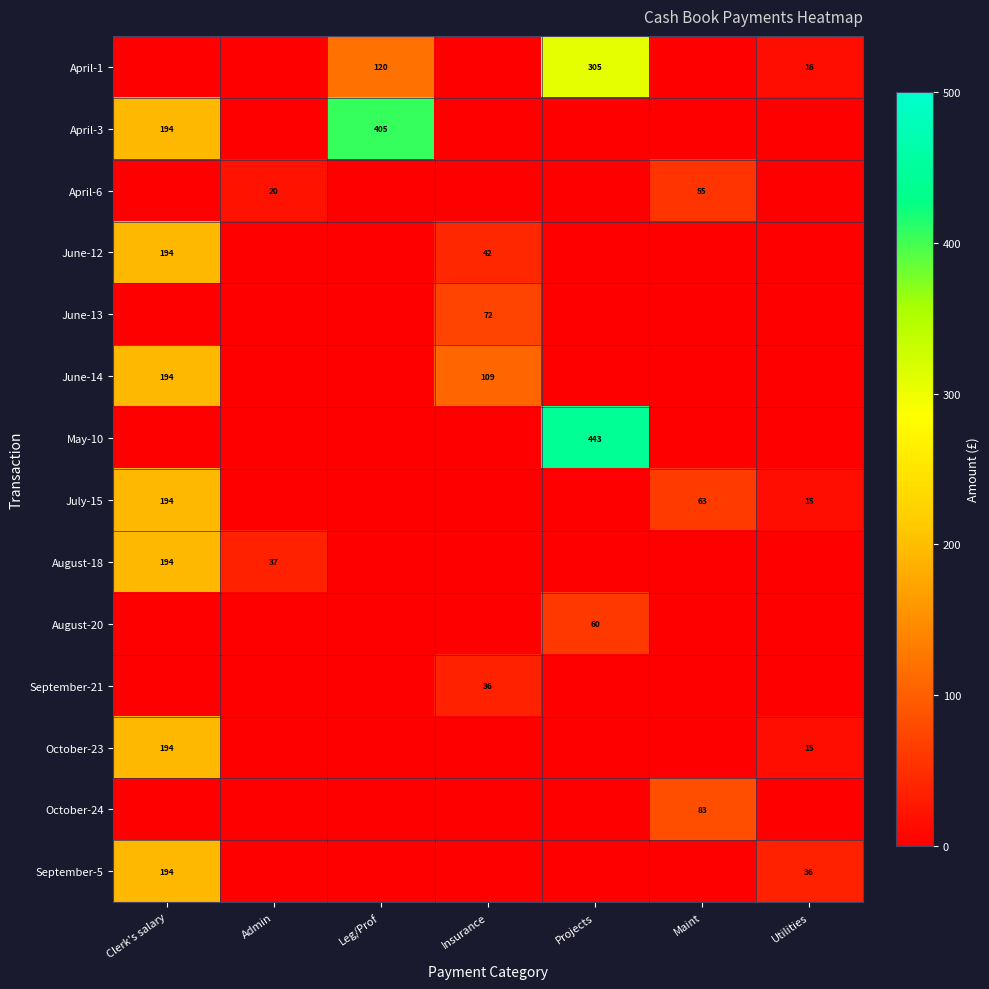

True or false: July-15 has a value of 194 at Clerk's salary.

True